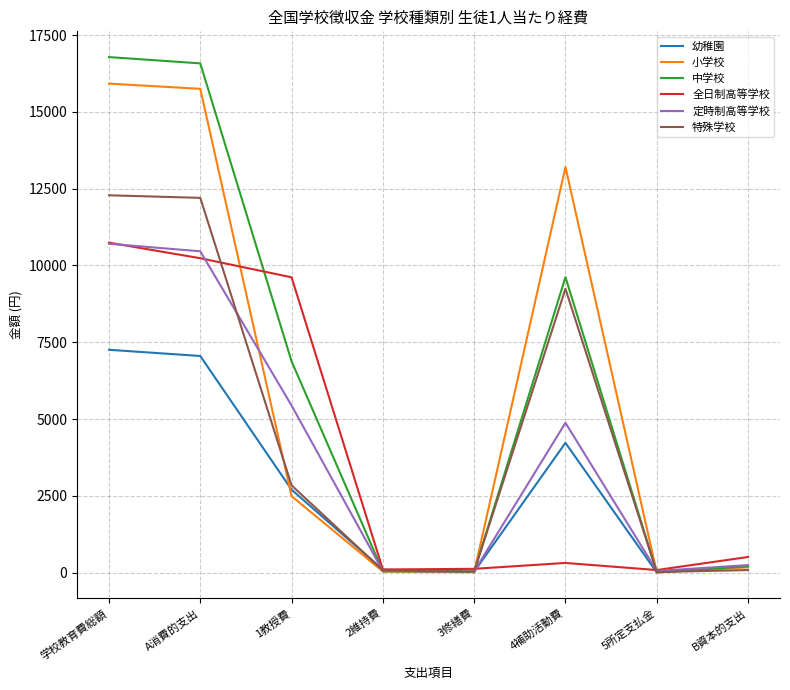

What is the maximum value shown in the chart?

16785